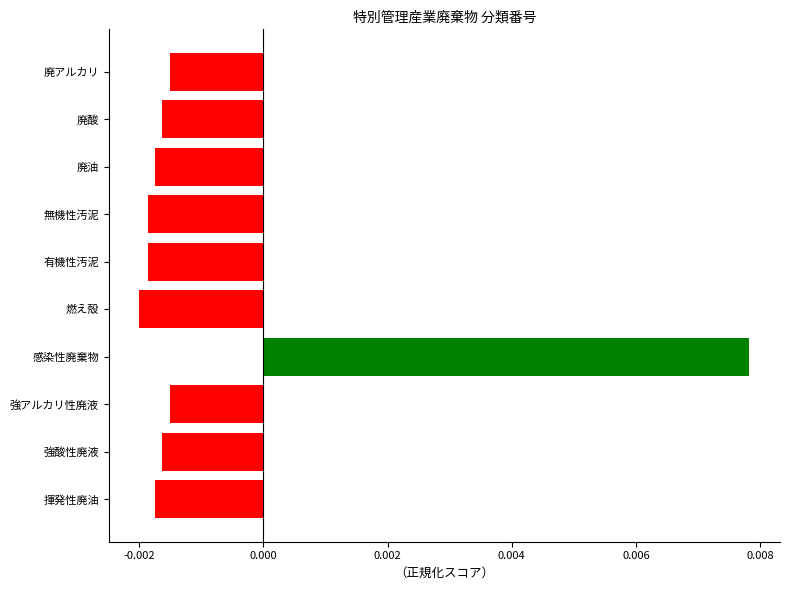

Which category has the highest value across all series?

感染性廃棄物